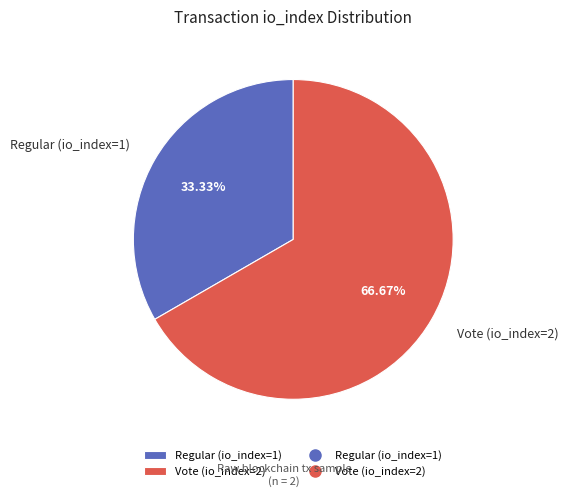

What is the ratio of the value at Regular (io_index=1) to the value at Vote (io_index=2)?

0.5